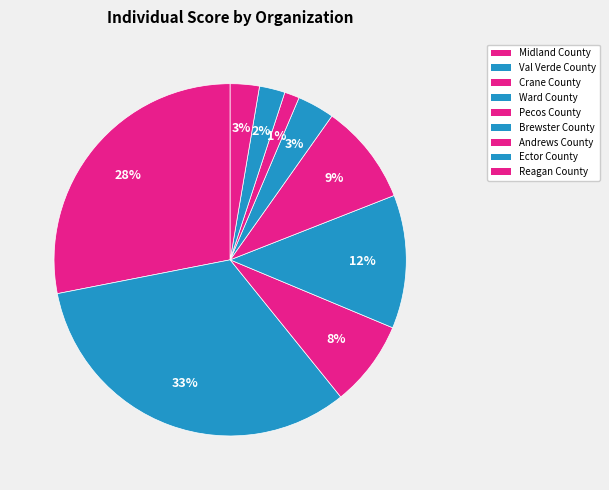

How many slices are in this pie chart?

9